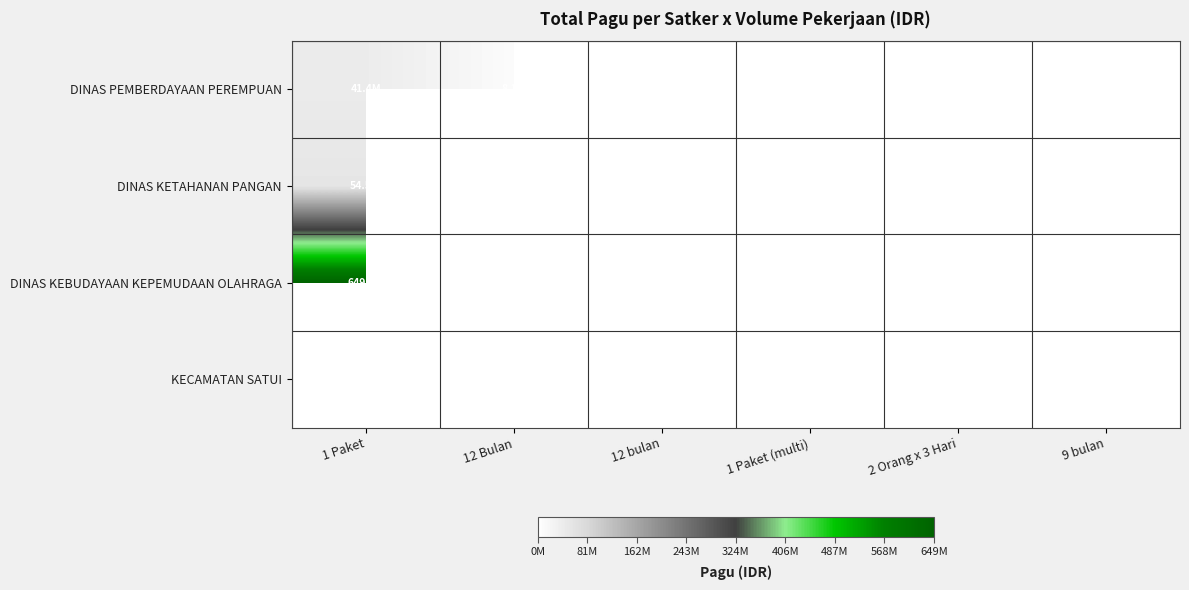

Count the number of data series in this chart.

4